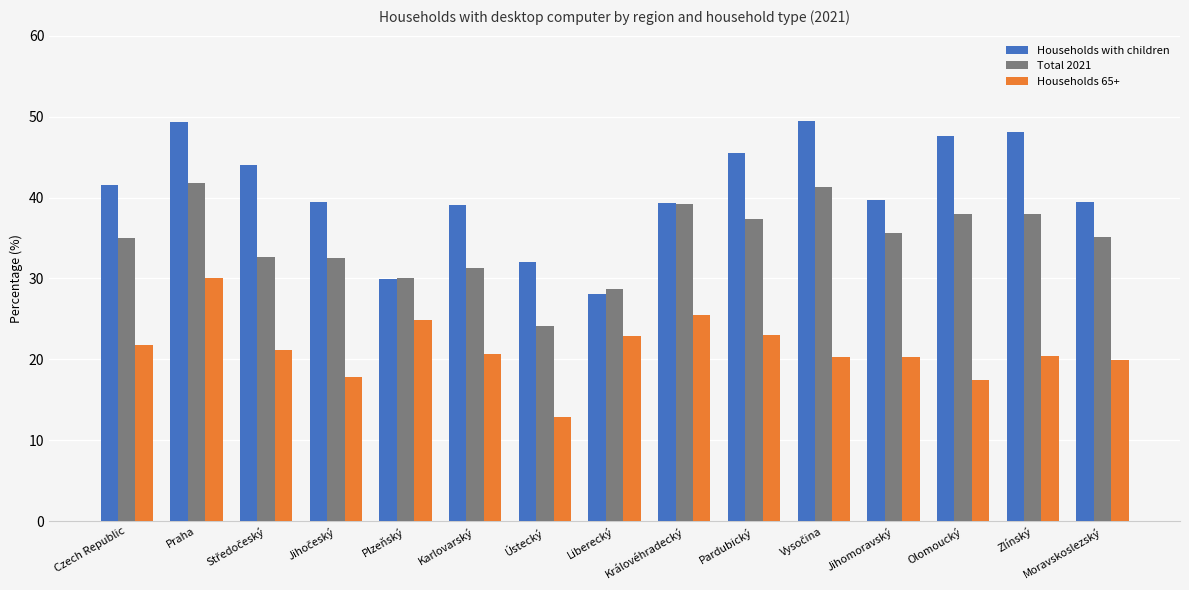

What are all the series names shown in the legend?

Households with children, Total 2021, Households 65+